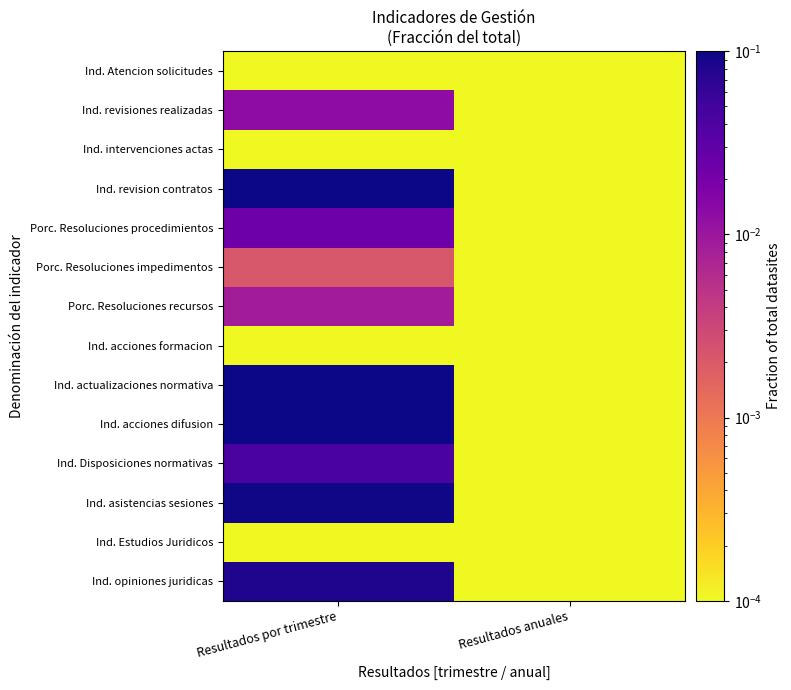

At how many categories does at least one series exceed 0?

2